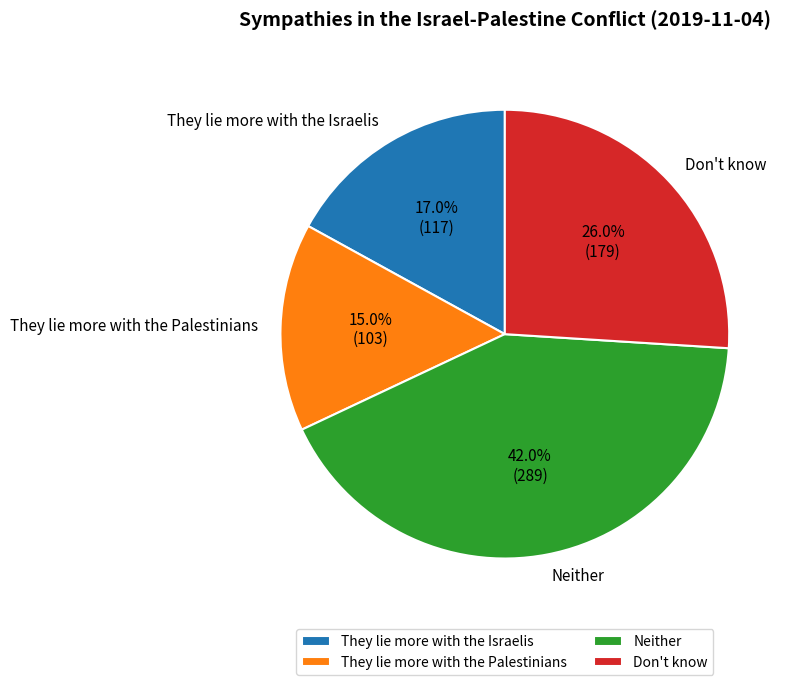

Which slice is the smallest?

They lie more with the Palestinians